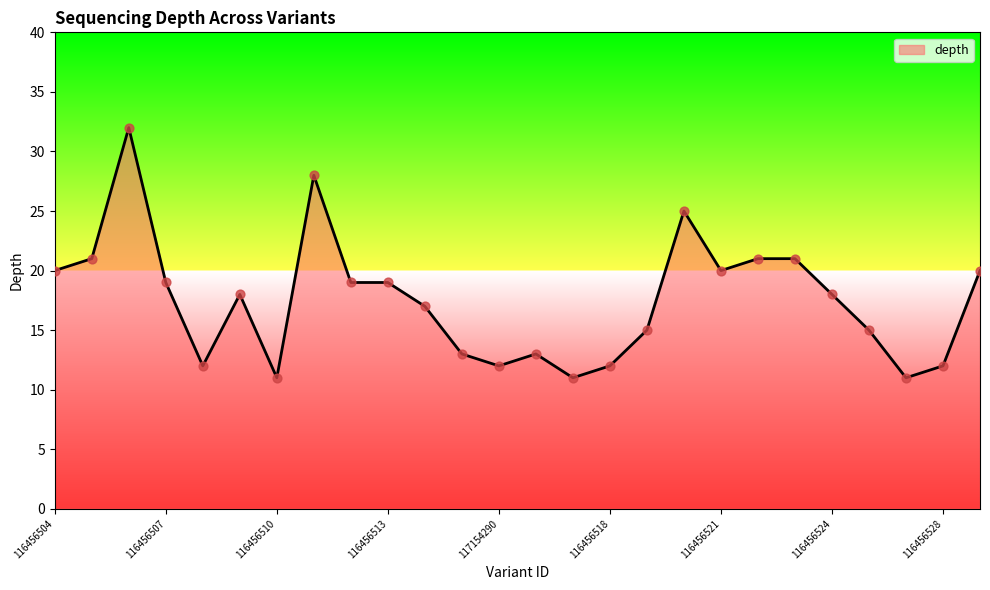

What is the difference between the maximum and minimum values?

21